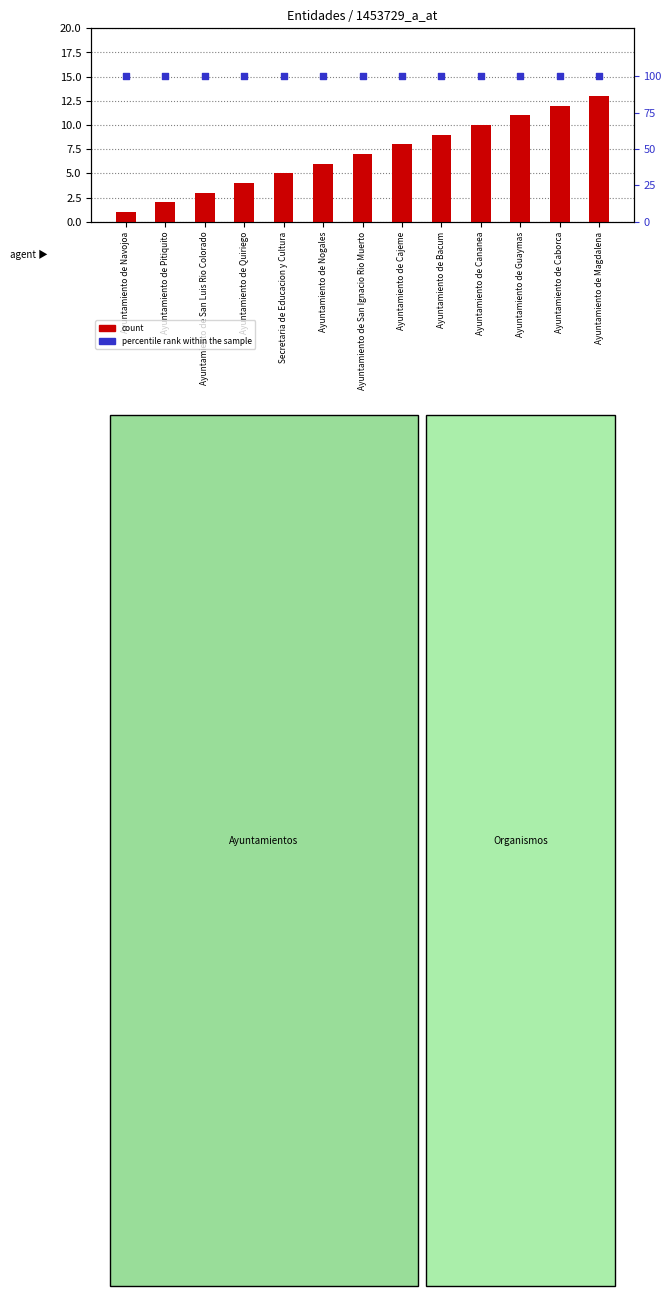

Which series has the widest spread of Y values?

count